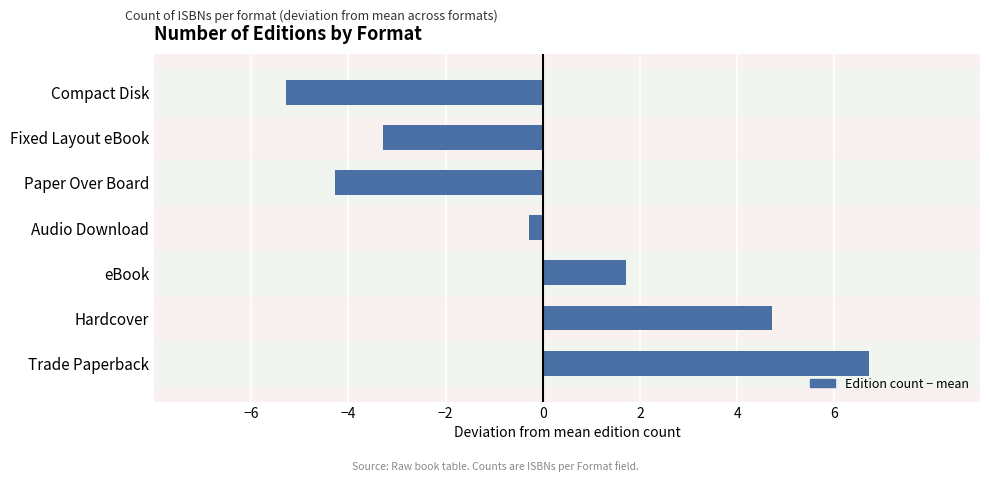

Does the chart contain any negative values?

Yes